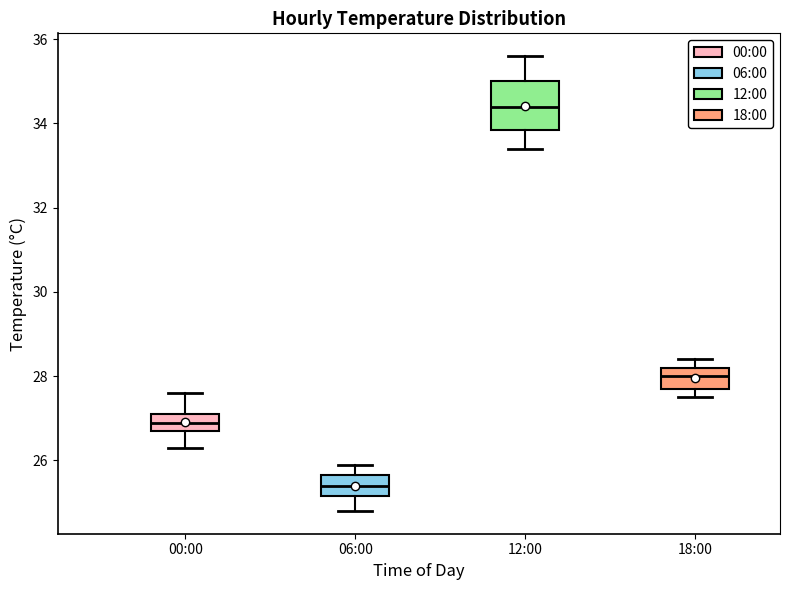

Which box's median line is the lowest?

06:00